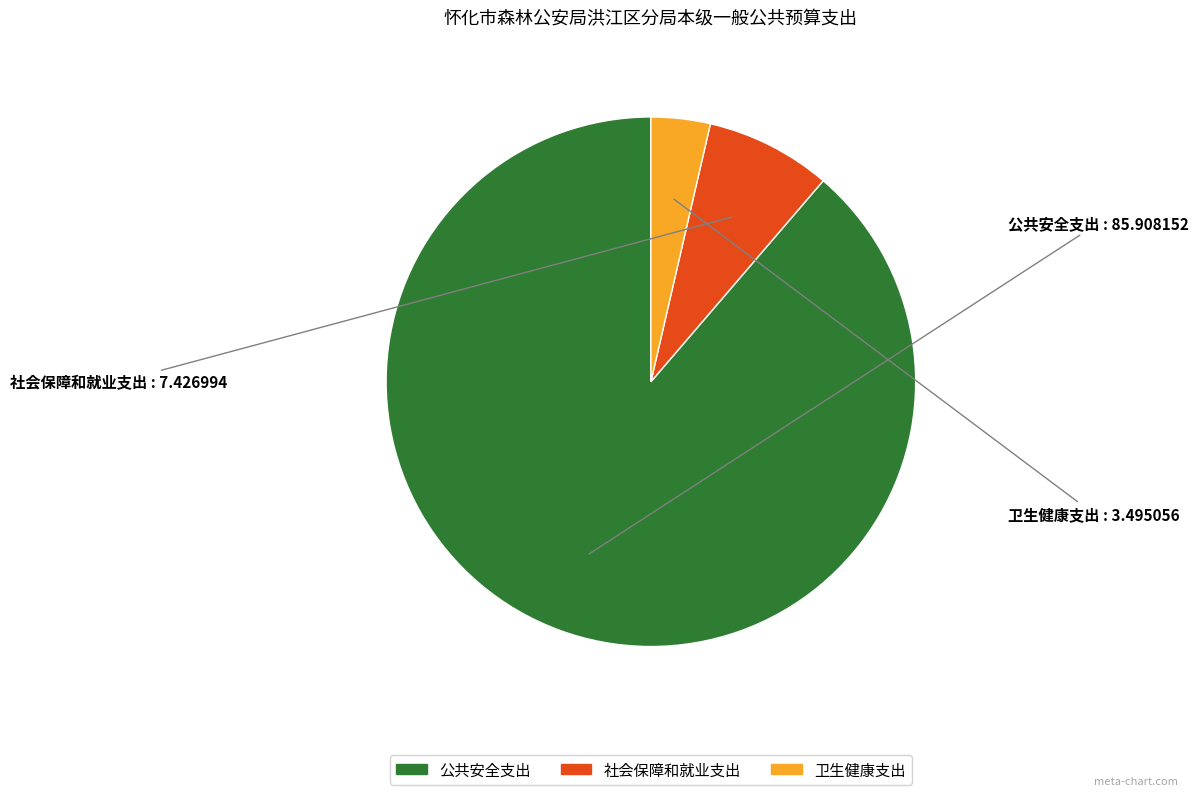

True or false: 社会保障和就业支出 accounts for 1% of the total.

False